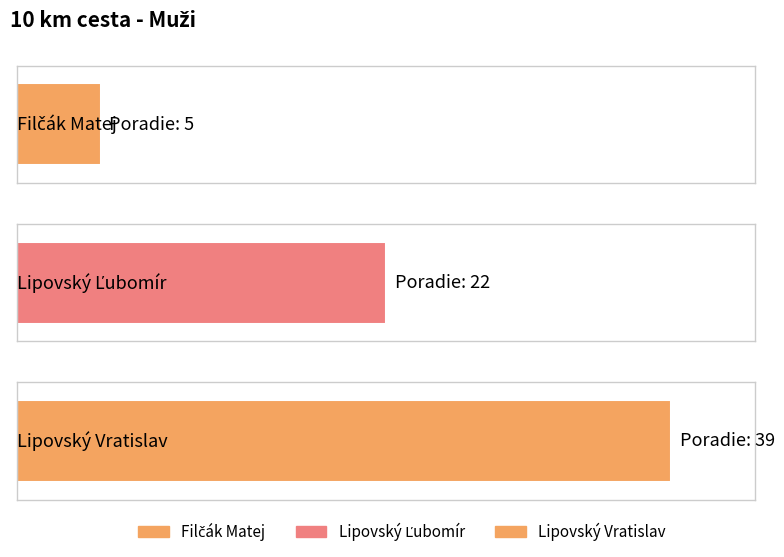

Rank the categories by value from lowest to highest.

Filčák Matej, Lipovský Ľubomír, Lipovský Vratislav